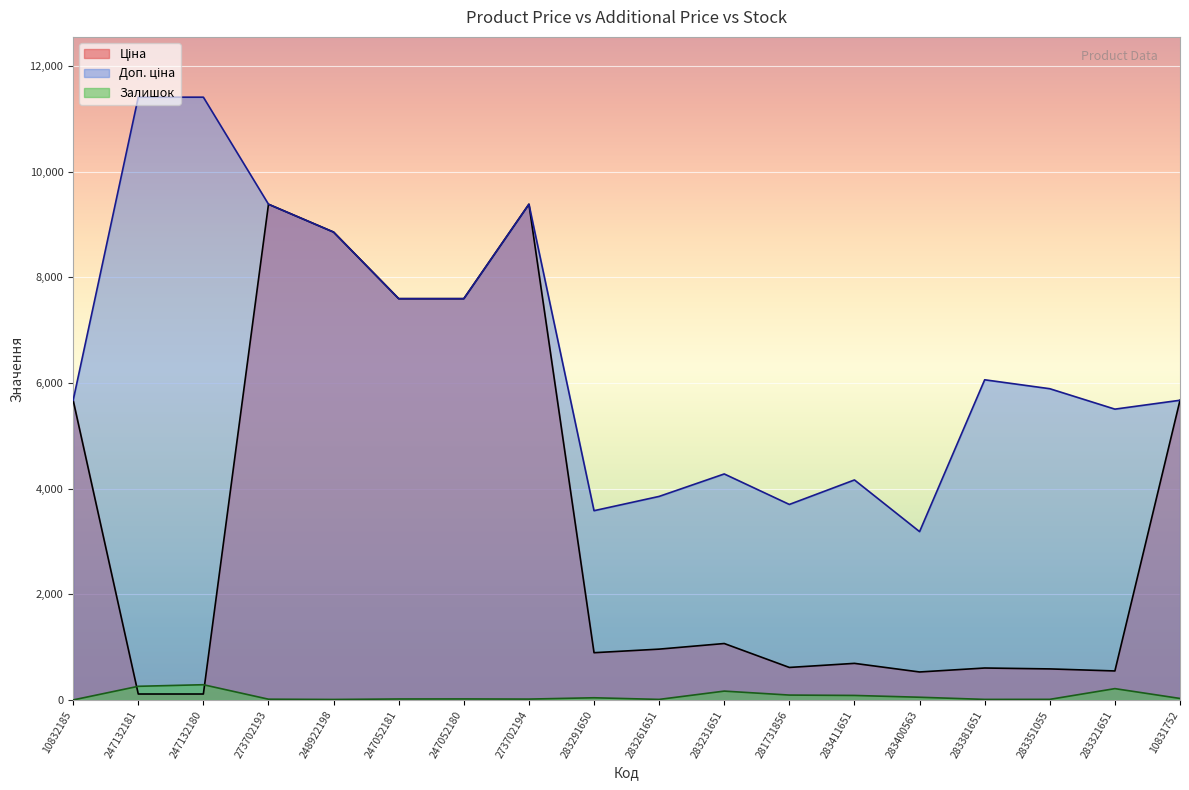

What are all the series names shown in the legend?

Ціна, Доп. ціна, Залишок